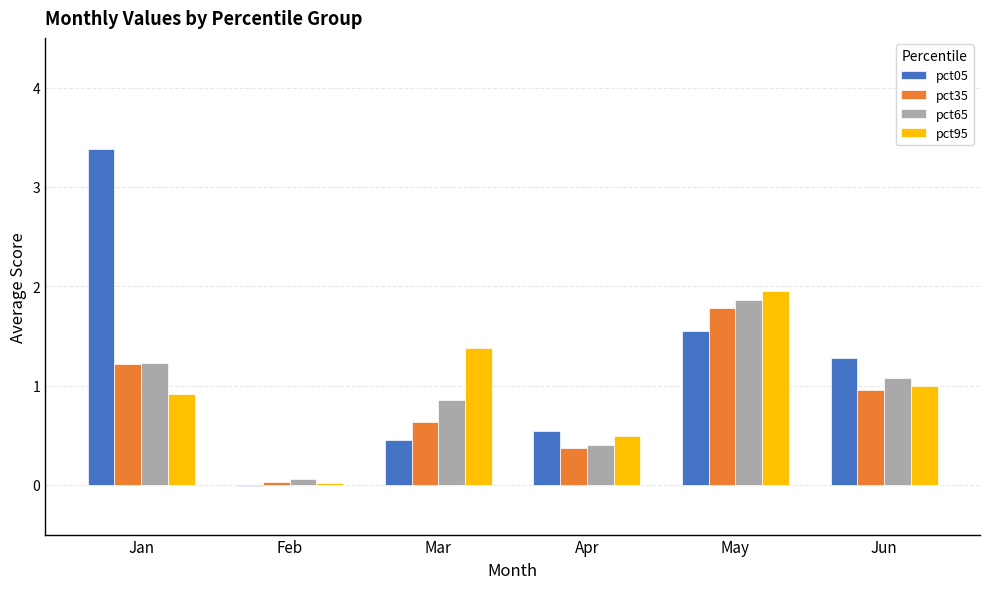

What is the highest value of the pct35 series?

1.8